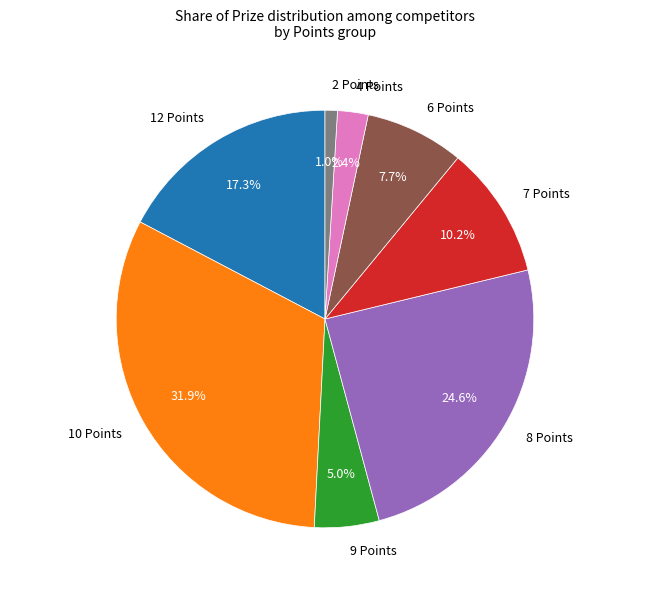

Rank the categories by value from lowest to highest.

2 Points, 4 Points, 9 Points, 6 Points, 7 Points, 12 Points, 8 Points, 10 Points